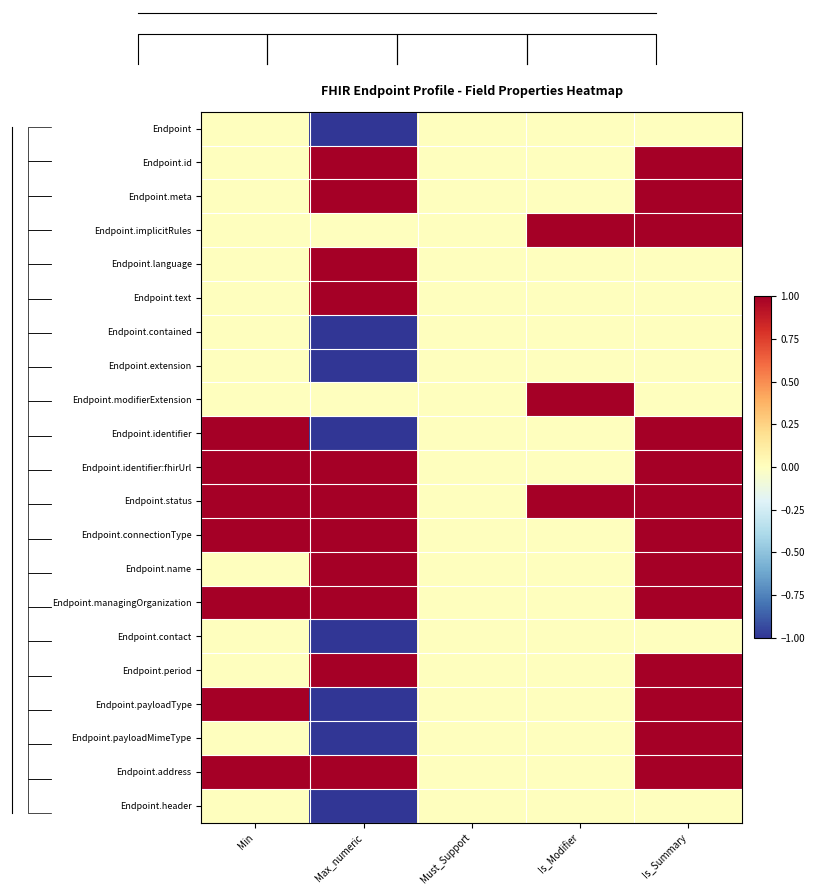

What is the sum of all Endpoint values?

-1